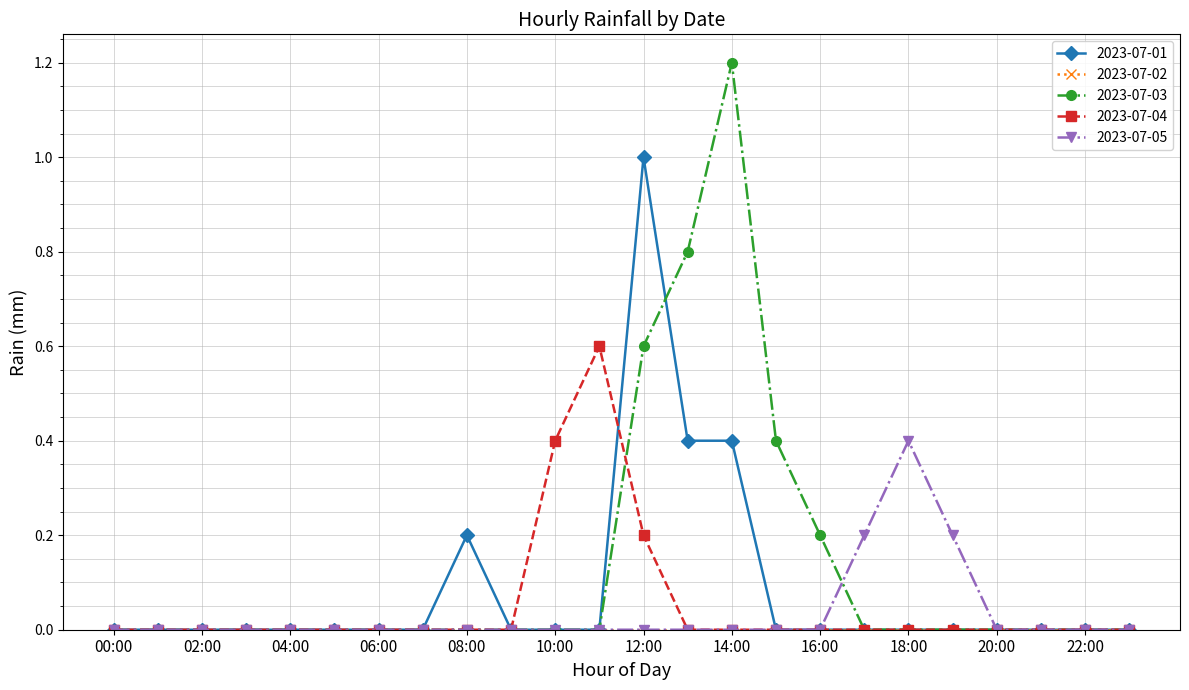

What is the value of the 2023-07-01 point at the 14th from the left?

0.4